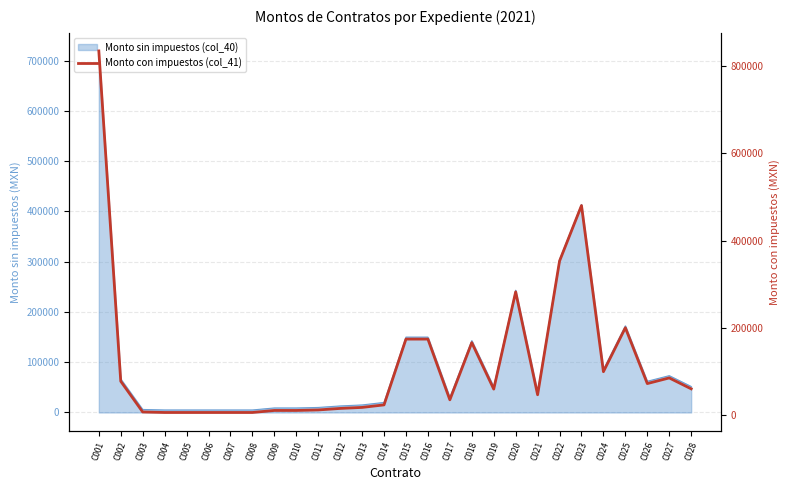

The value at C019 is 14633.2. True or false?

False